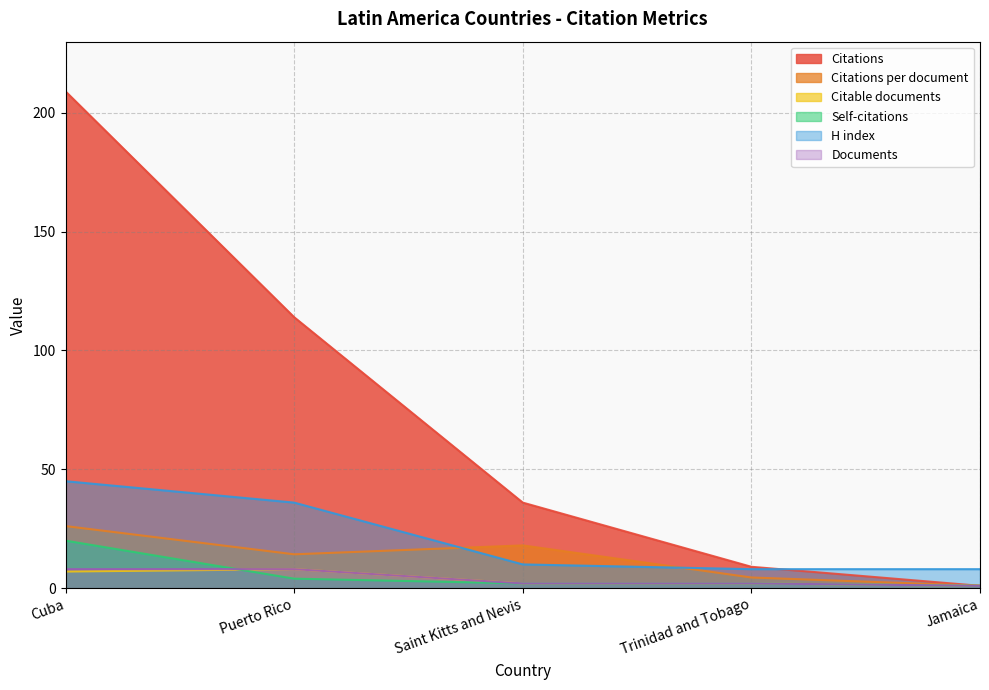

How many intersections are there between Citations and H index?

1